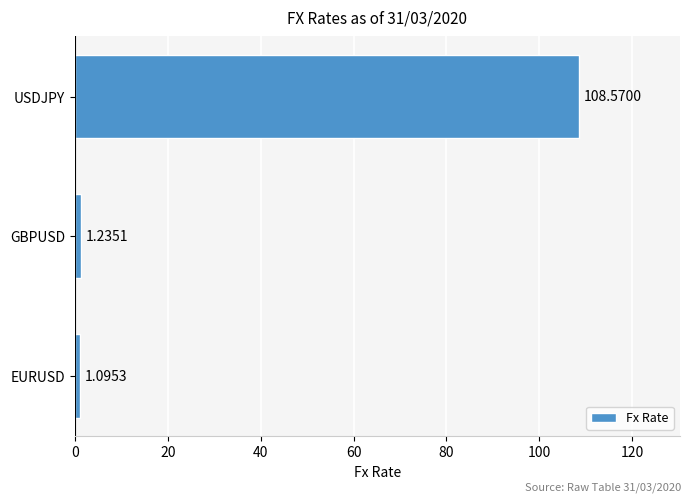

Where is the data nearest to the value 54?

GBPUSD